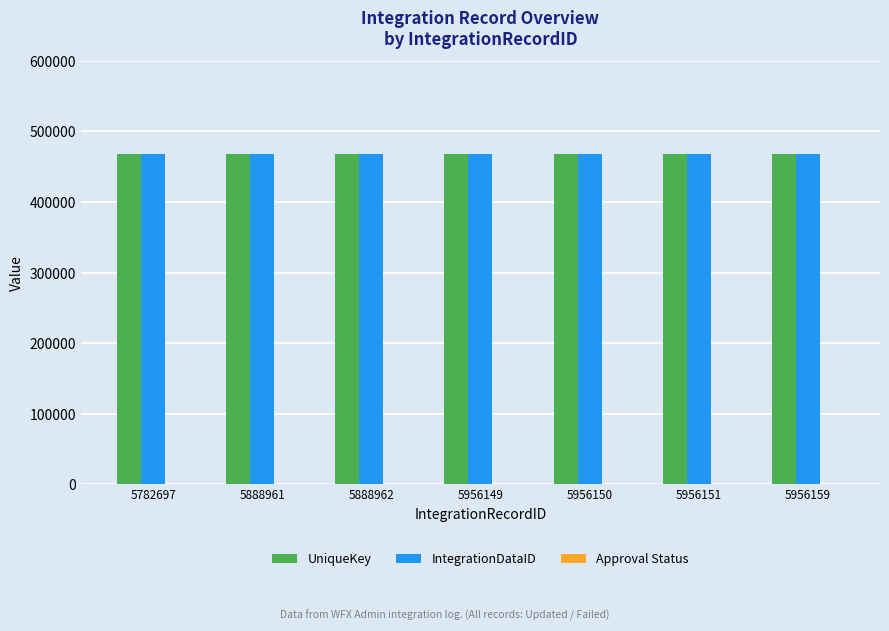

The value of IntegrationDataID at 5888962 is 468647. True or false?

True